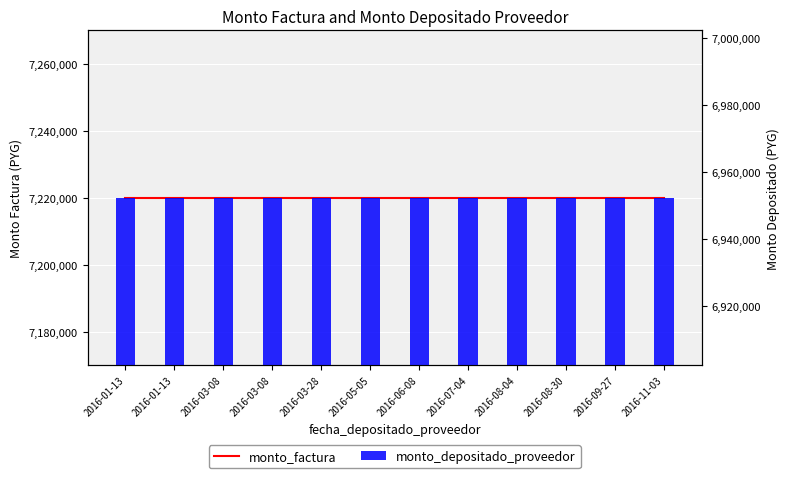

What is the sum of the monto_factura values at 2016-09-27 and 2016-08-30?

14440000